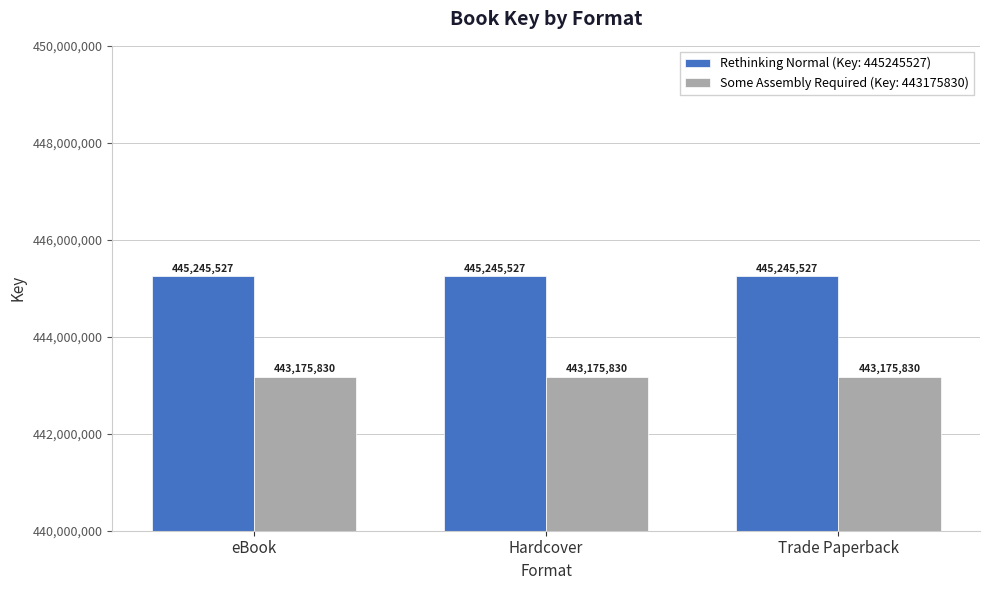

Rank the series by their average value, from highest to lowest.

Rethinking Normal (Key: 445245527), Some Assembly Required (Key: 443175830)